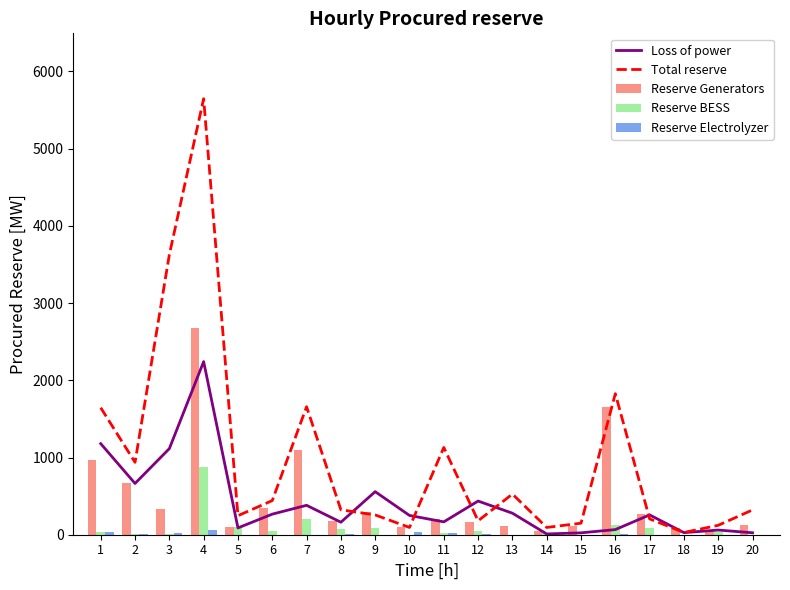

Between 7 and 20, which series saw the biggest shift?

Total reserve